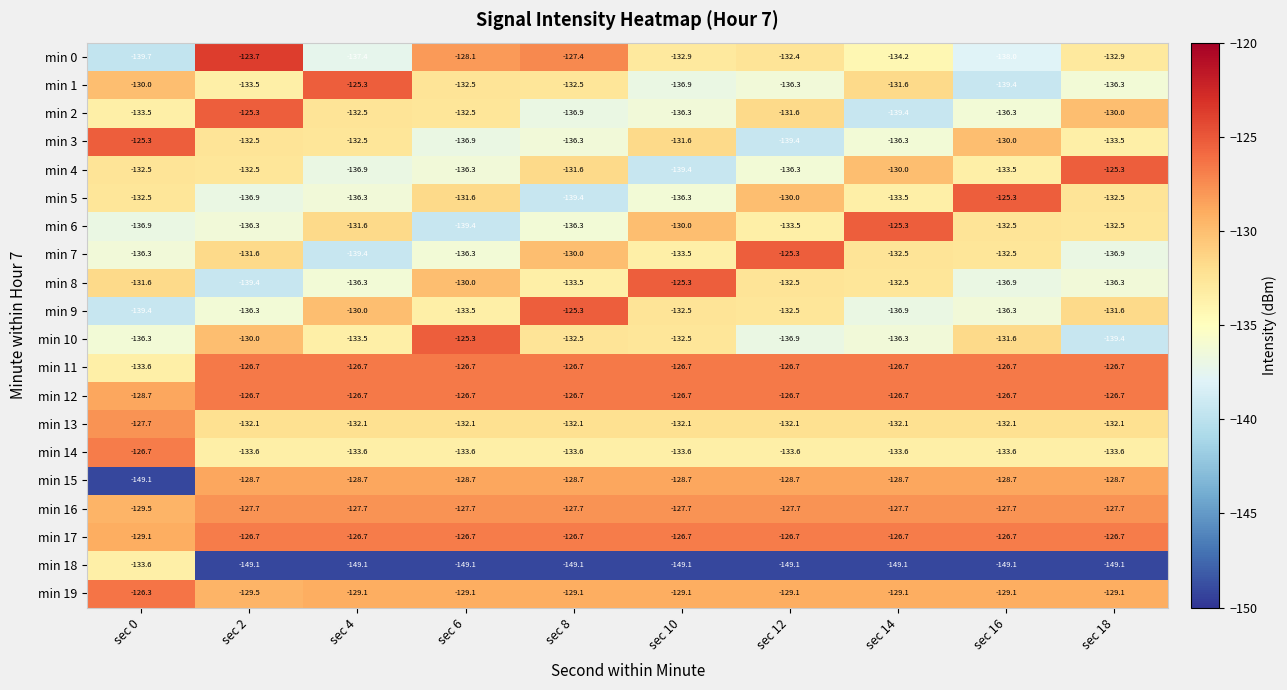

Which series has the largest range (max minus min)?

min 15